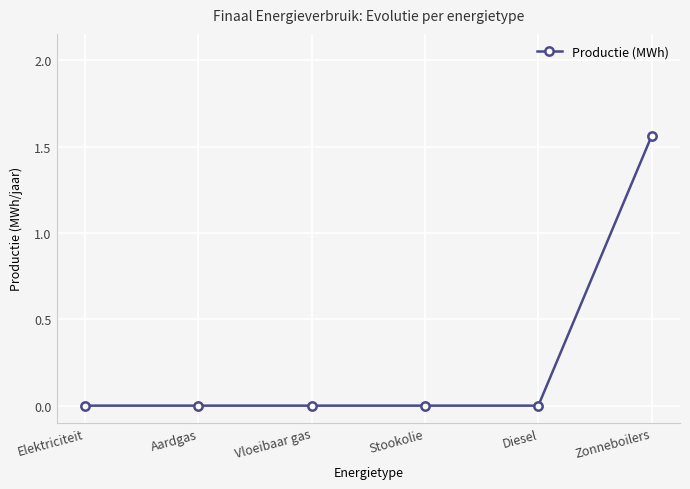

True or false: the data has more than 2 interior local peaks.

False